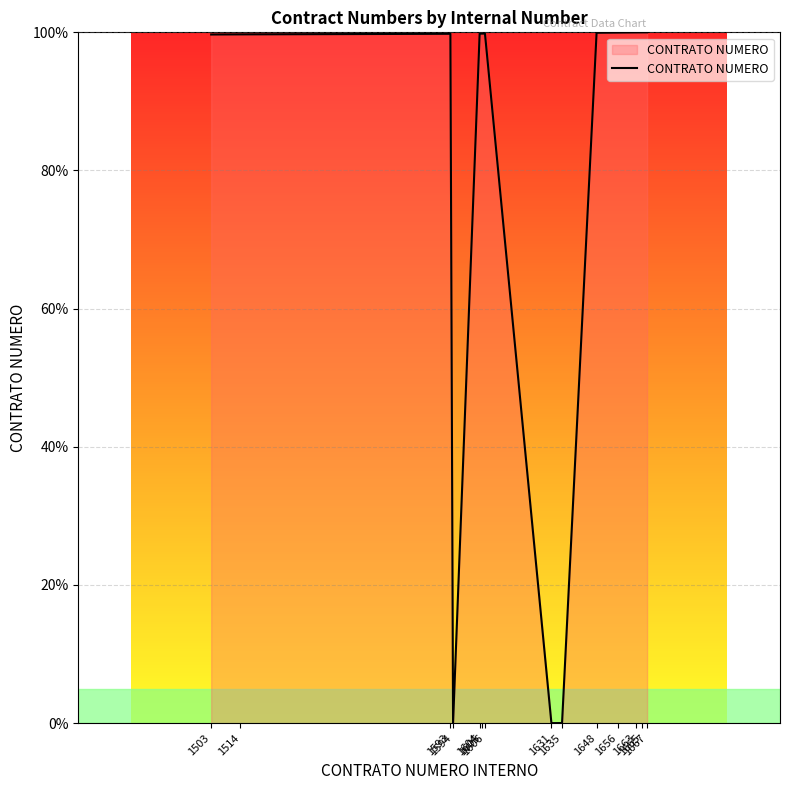

What is the greatest value displayed?

100.0